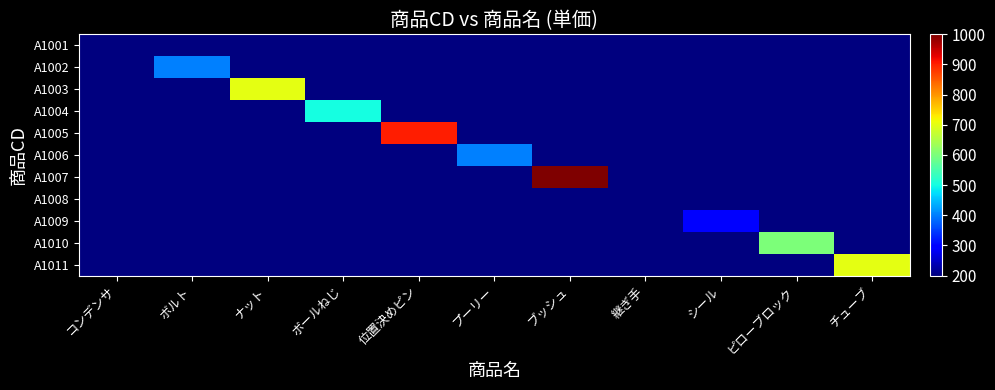

Which label corresponds to the smallest value in the chart?

コンデンサ